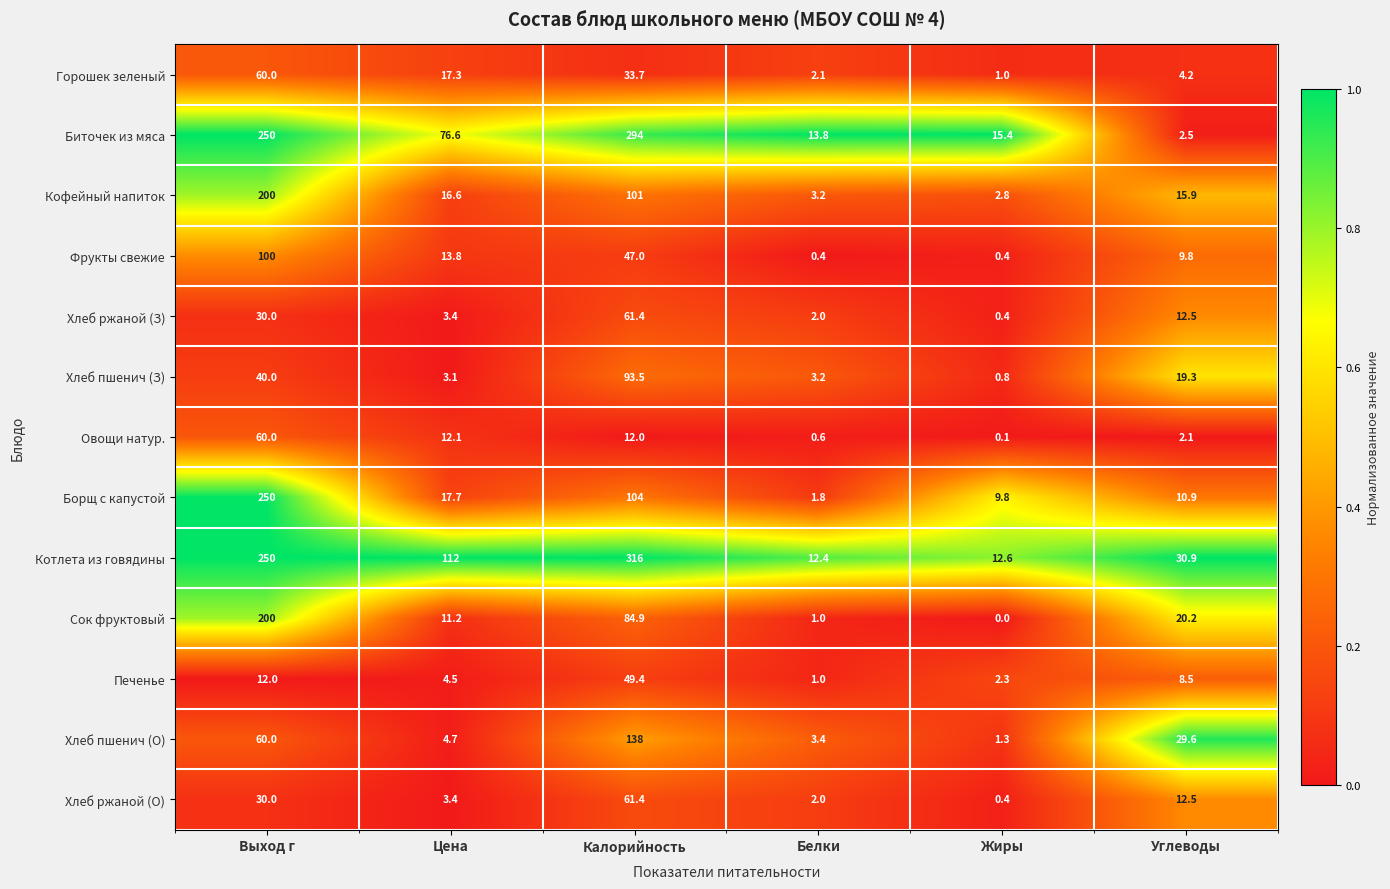

At which category is the sum across all series the highest?

Выход г